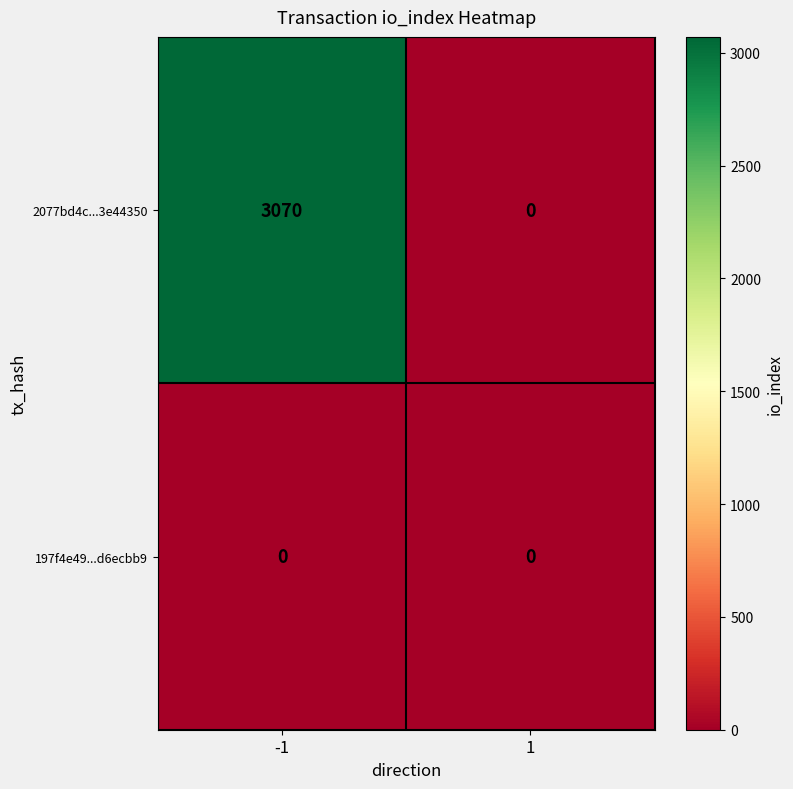

What is the sum of the 2077bd4c...3e44350 values at 1 and -1?

3070